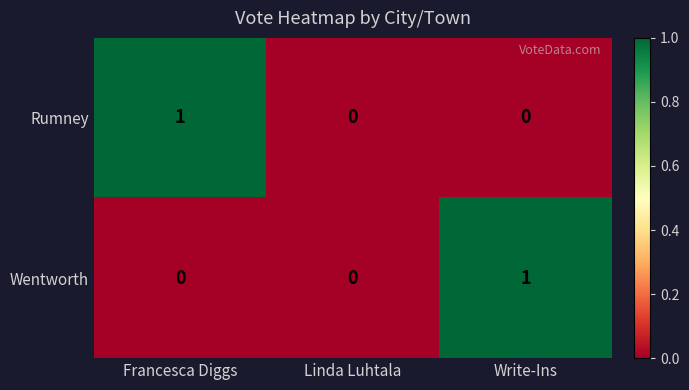

The value of Rumney at Write-Ins is 0. True or false?

True